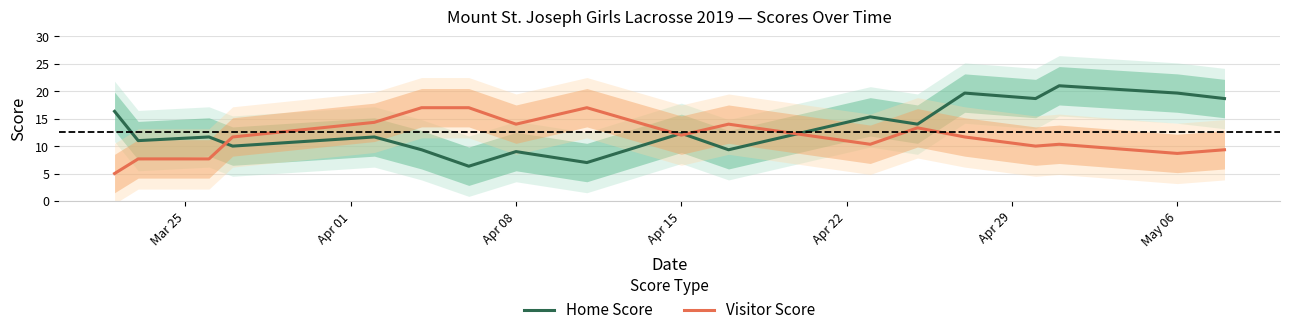

The Visitor Score series shows 12.0 at Apr 15. True or false?

True